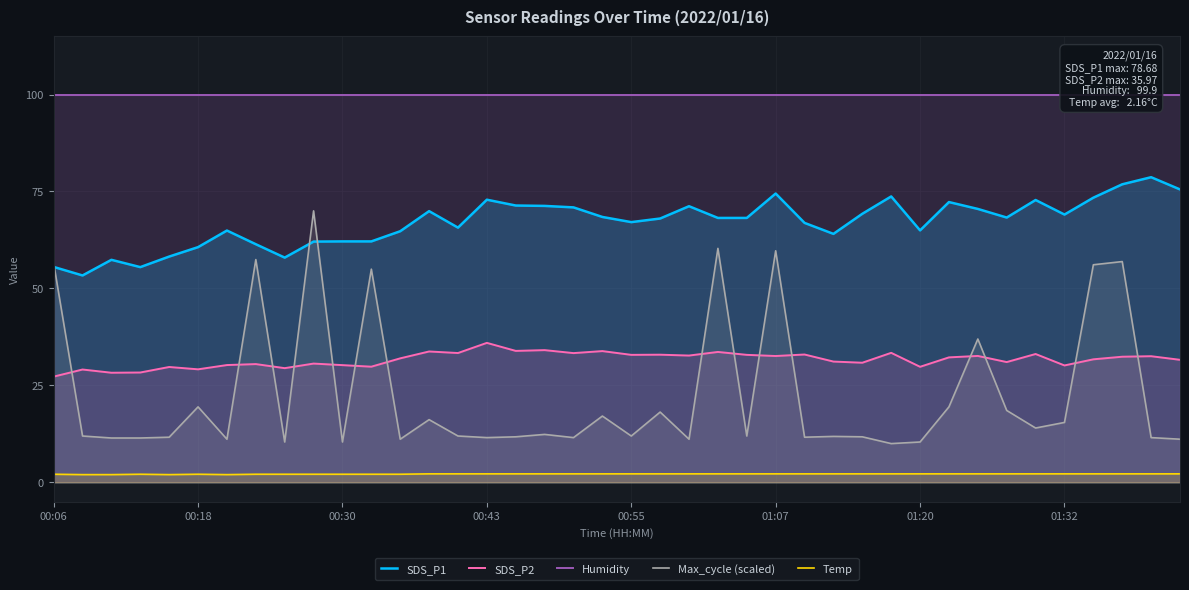

The Temp series shows 2.1 at 00:30. True or false?

True